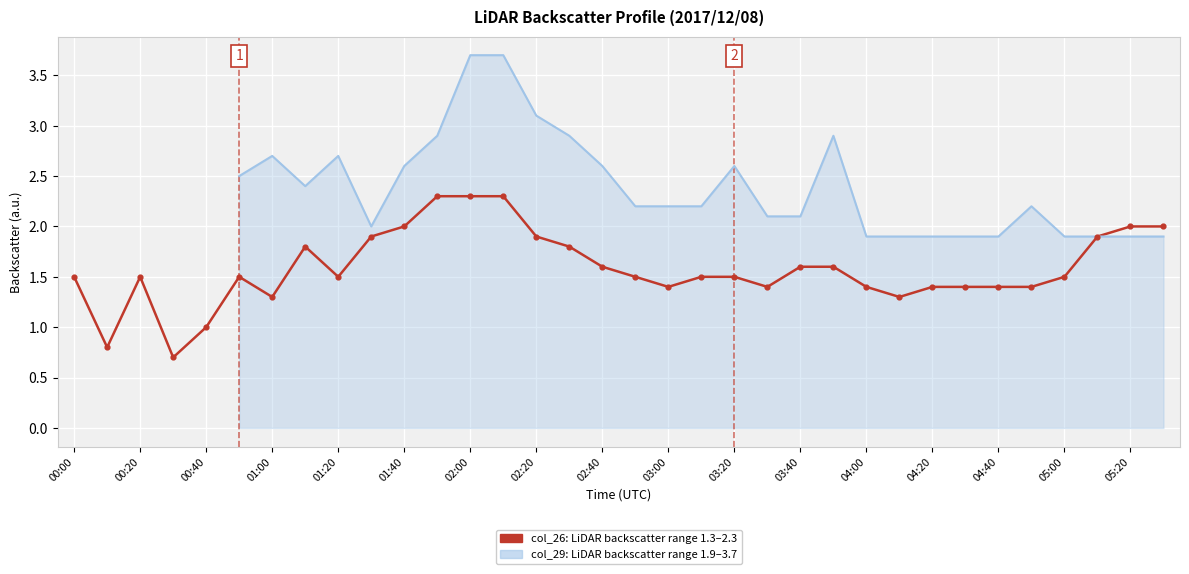

What are all the series names shown in the legend?

col_26: range 1.3–2.3 km, col_29: range 1.9–3.7 km